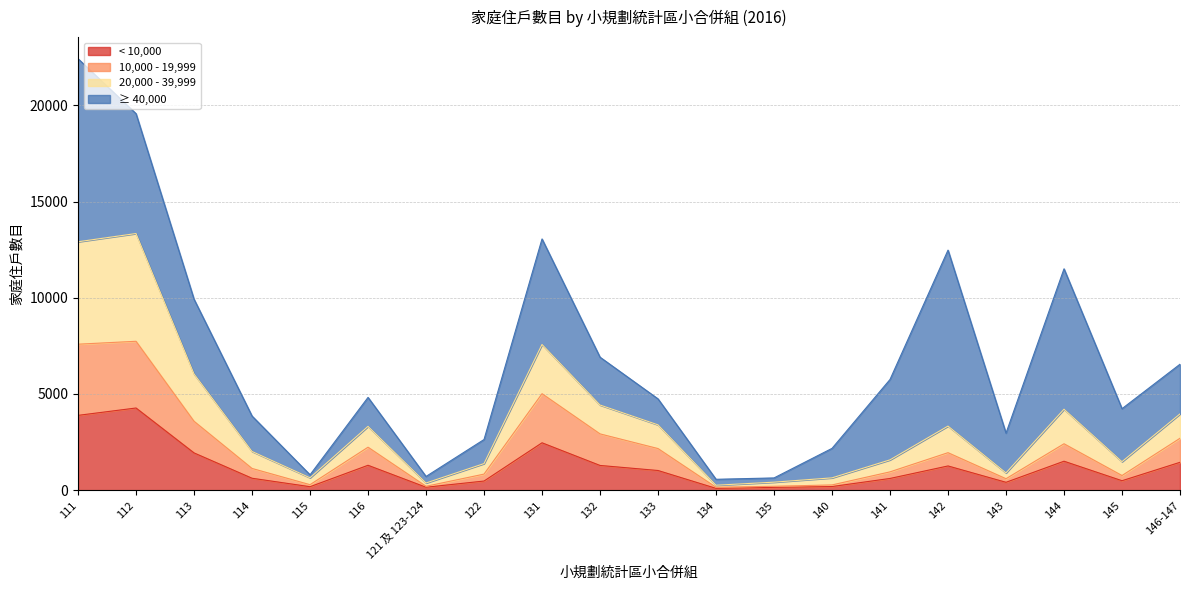

How many lines are shown in the chart?

4